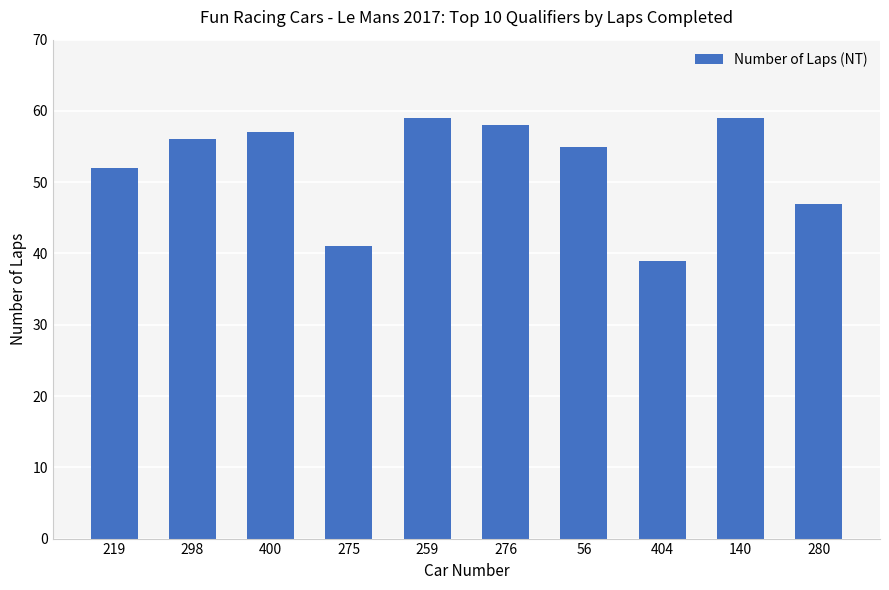

Approximately how many times larger is the value at 298 compared to 400?

1.0